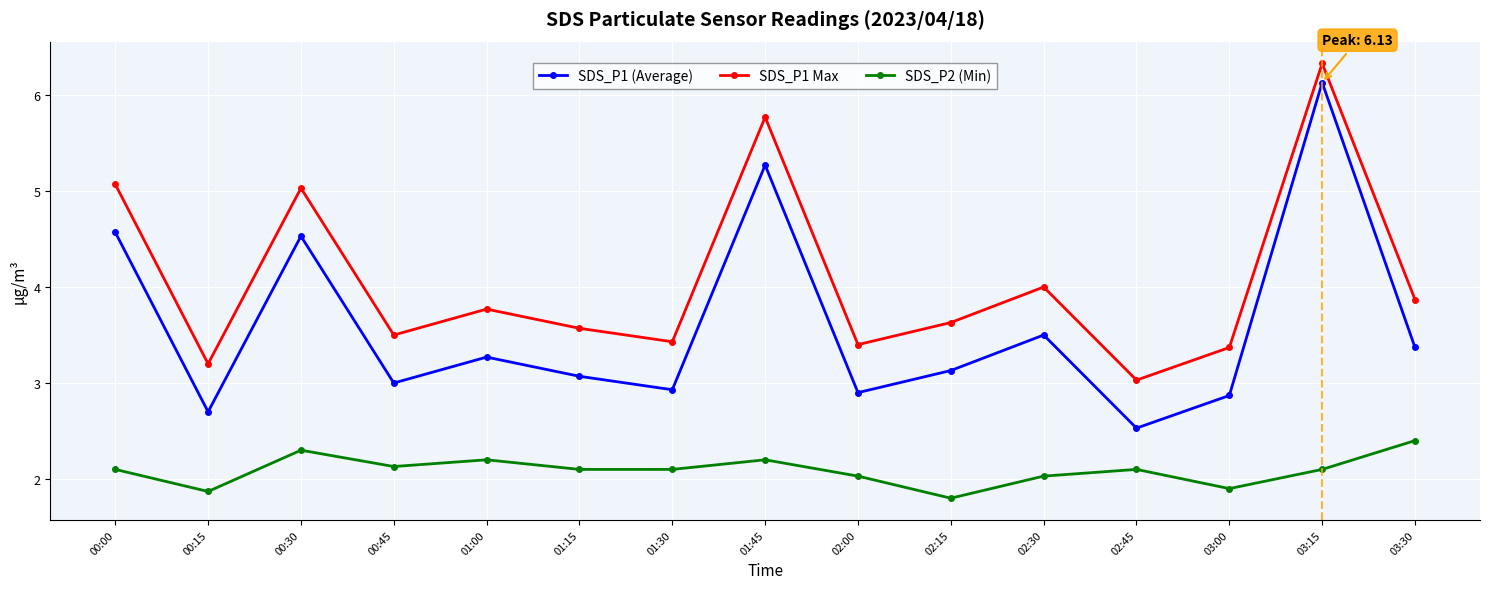

What is the value of the SDS_P1 (Average) point at the 3rd from the left?

4.5